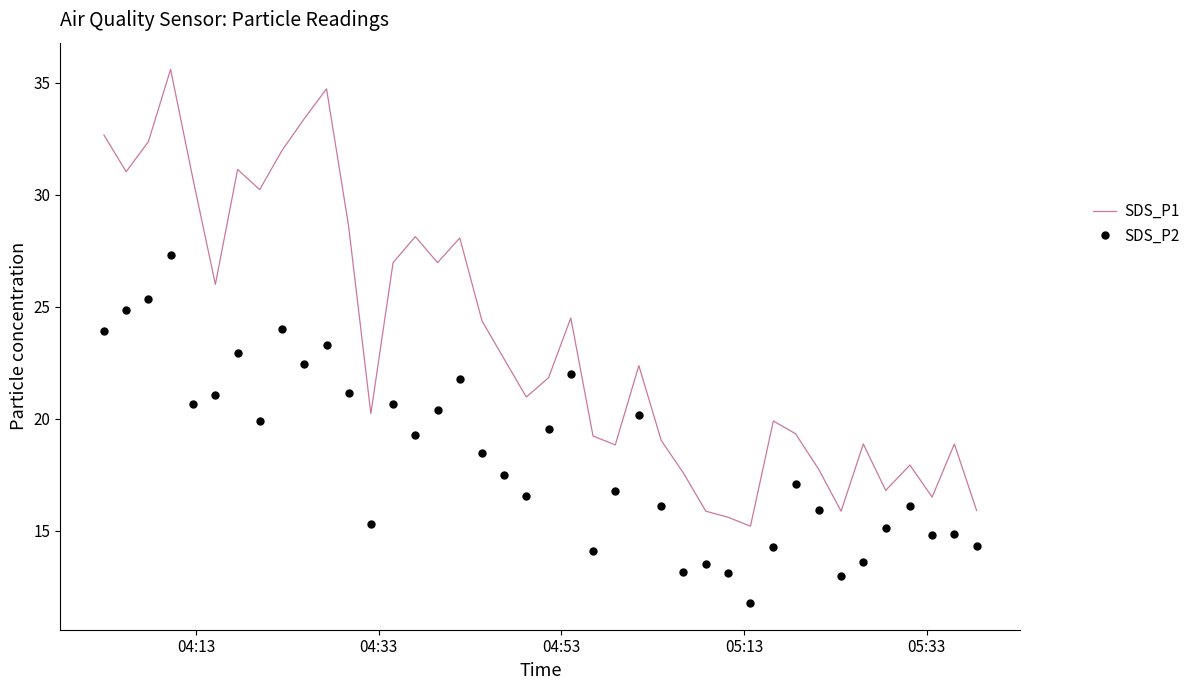

Which series has the largest total across all categories?

SDS_P1